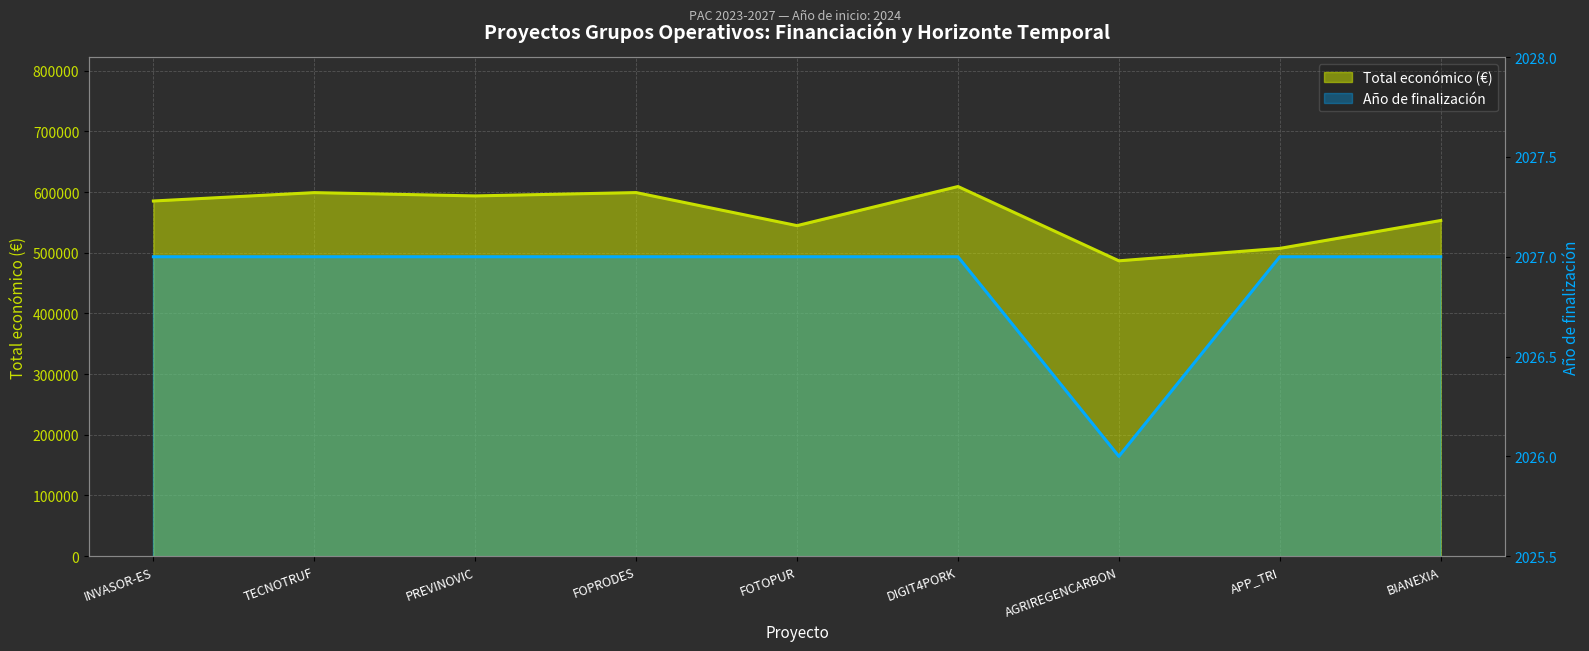

What is the greatest value displayed?

609206